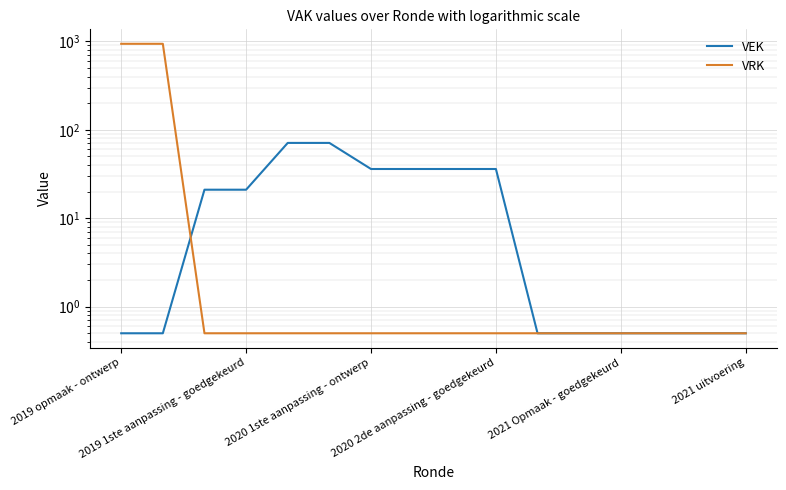

What is the difference between the maximum and minimum values in the VEK series?

70.5